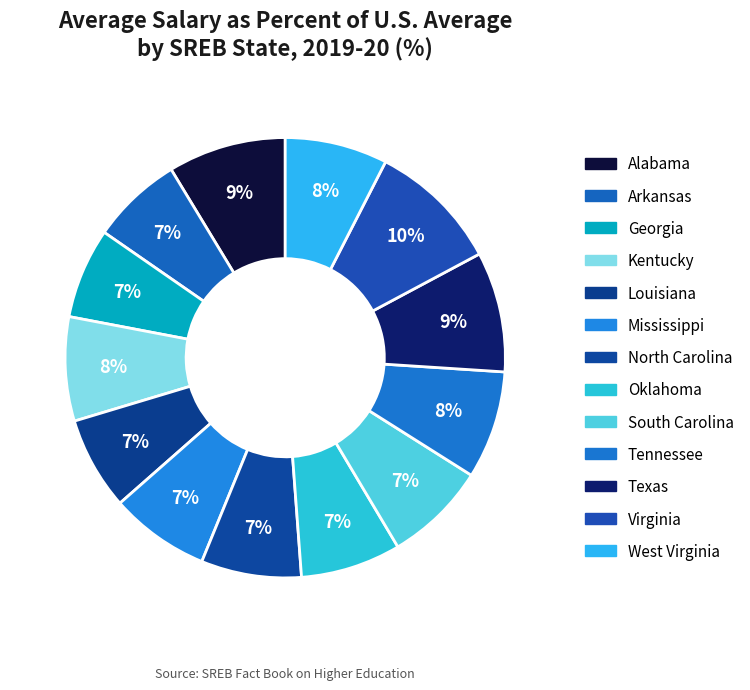

How many slices are in this pie chart?

13